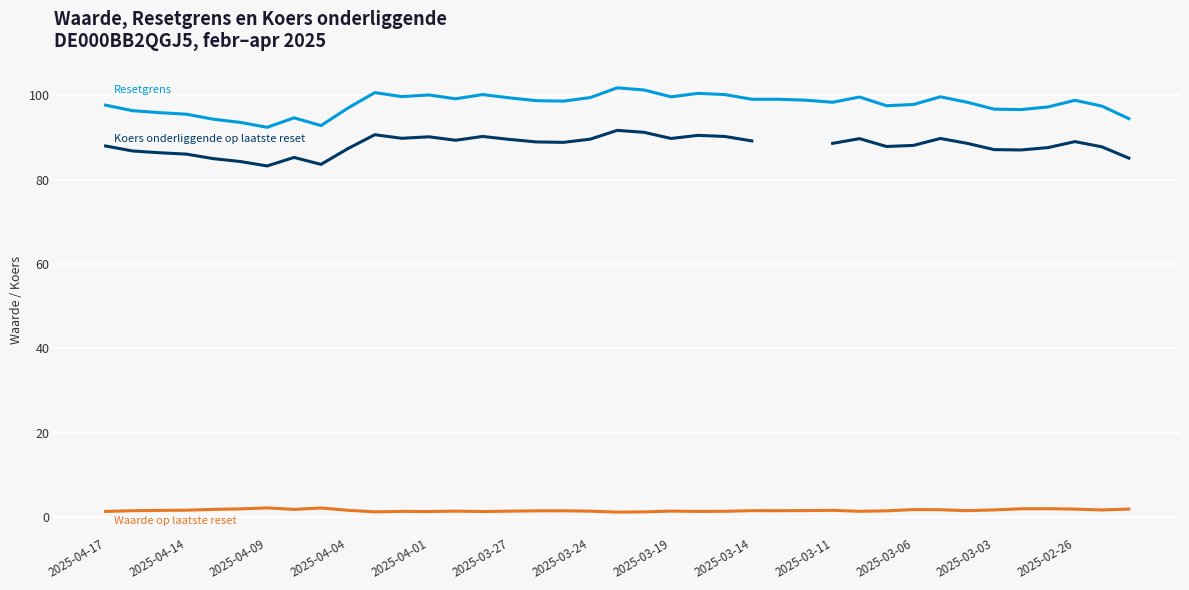

What are all the series names shown in the legend?

Waarde op laatste reset, Resetgrens, Koers onderliggende op laatste reset